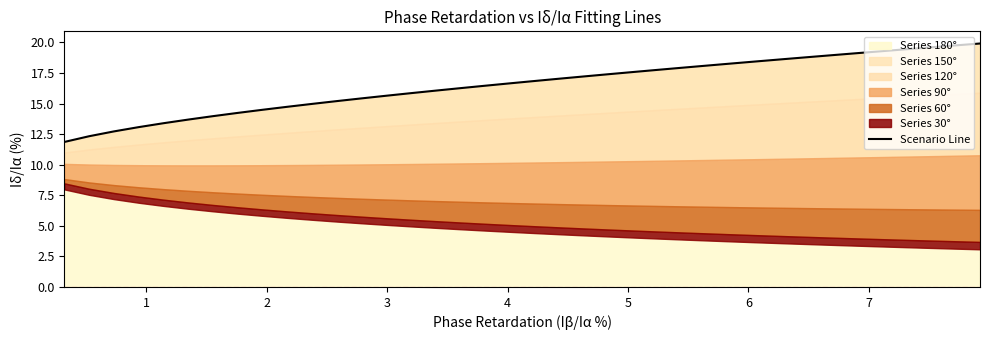

What is the maximum value for Series 180°?

19.9